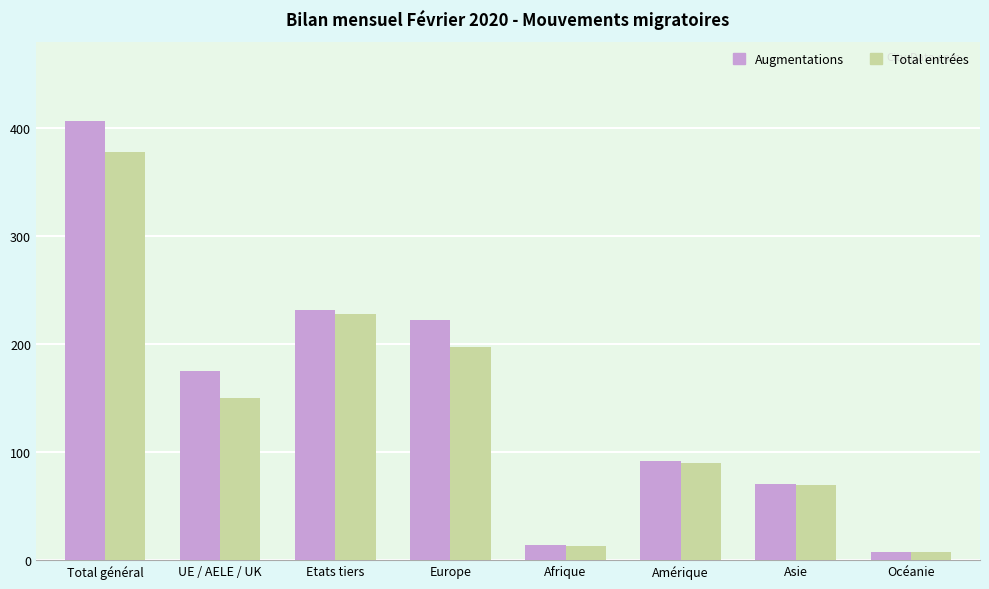

What is the average value of the Total entrées series?

142